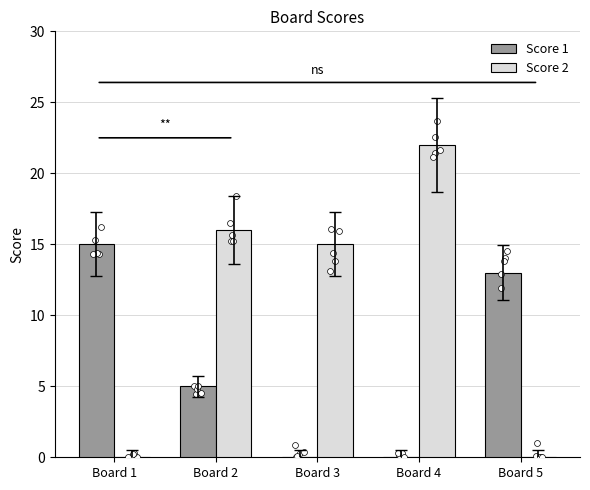

What is the total value across all series at Board 5?

13